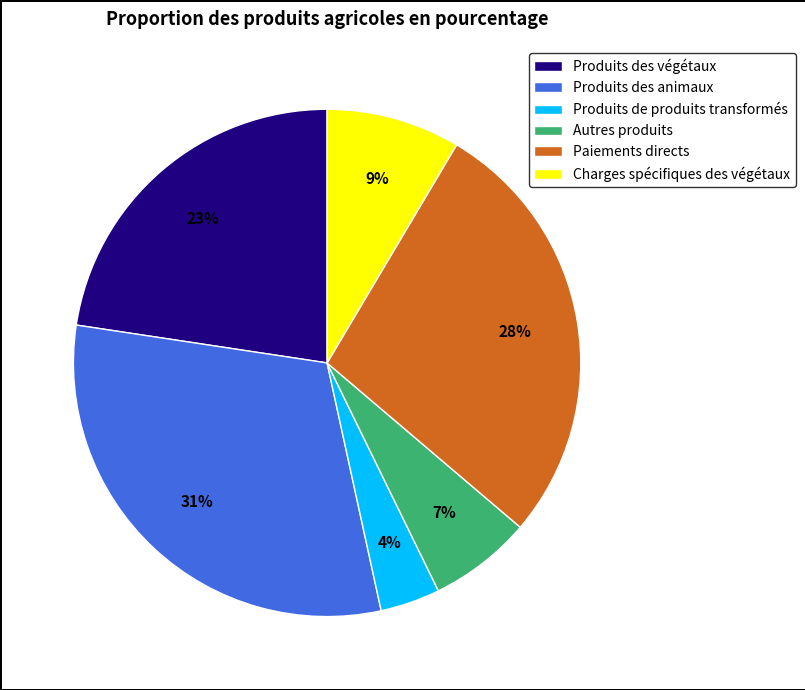

To the nearest percent, what portion does Produits des végétaux represent?

23%